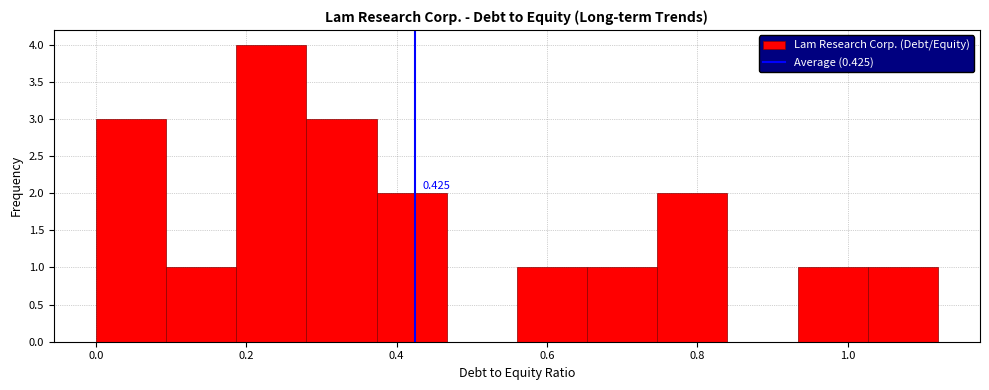

Over which range of the x-axis is the bar tallest?

0.18 to 0.28